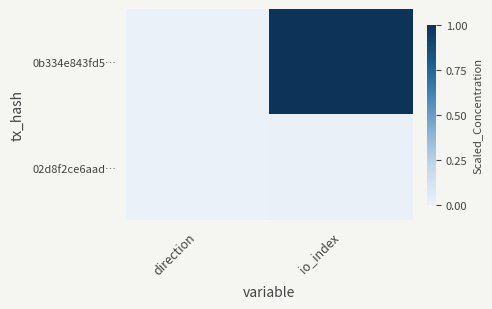

Reading right to left, transcribe all the data shown in this chart.

0b334e843fd5…: io_index=1.0	direction=0.0
02d8f2ce6aad…: io_index=0.0	direction=0.0